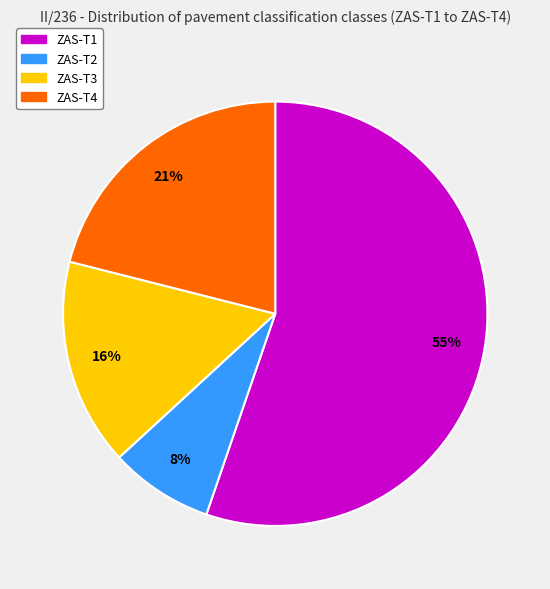

What is the ratio of the value at ZAS-T3 to the value at ZAS-T1?

0.3